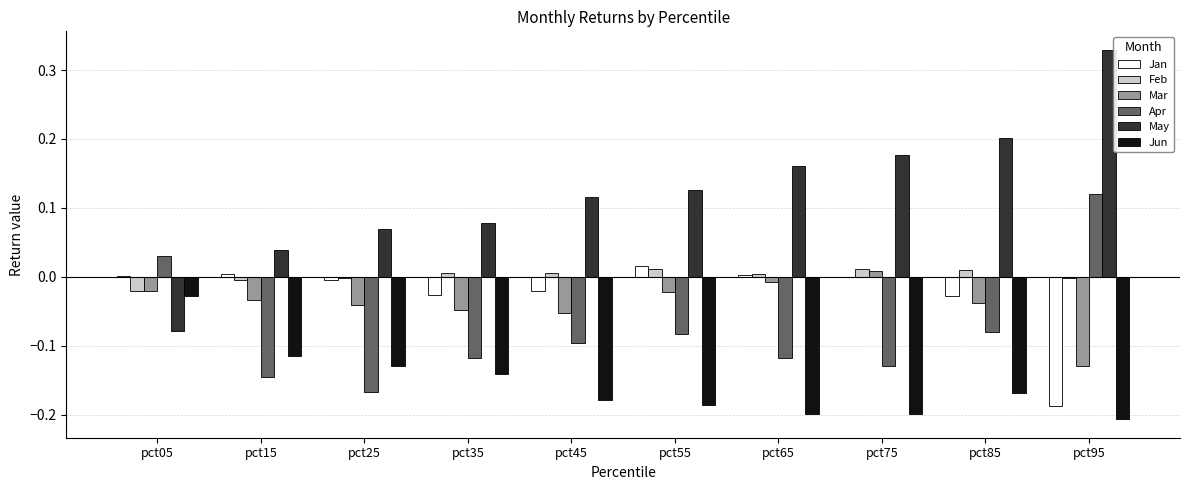

Where is May nearest to the value 0?

pct15